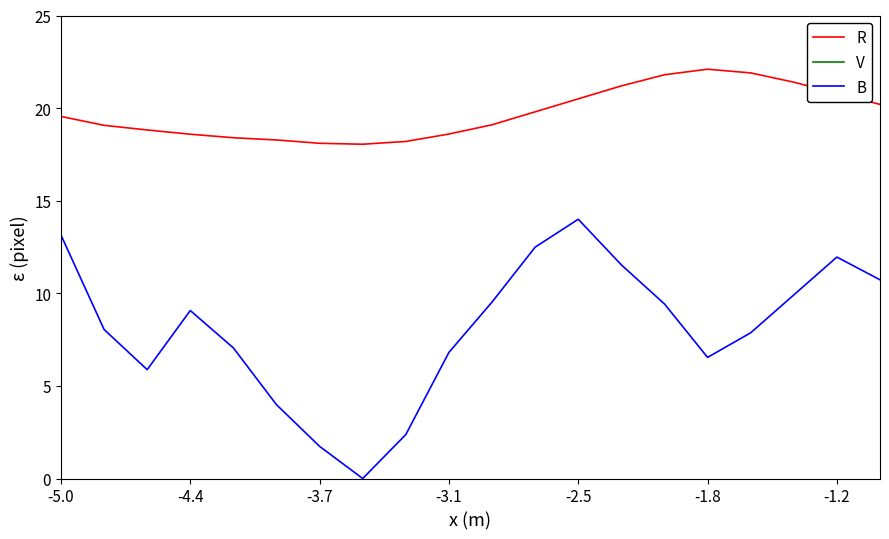

How many values in the V series are below 63?

10